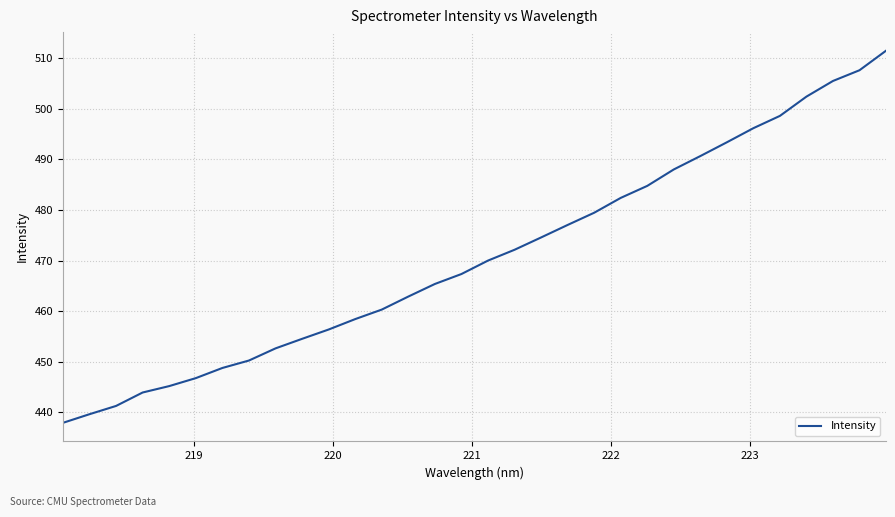

What is the minimum value shown in the chart?

437.9